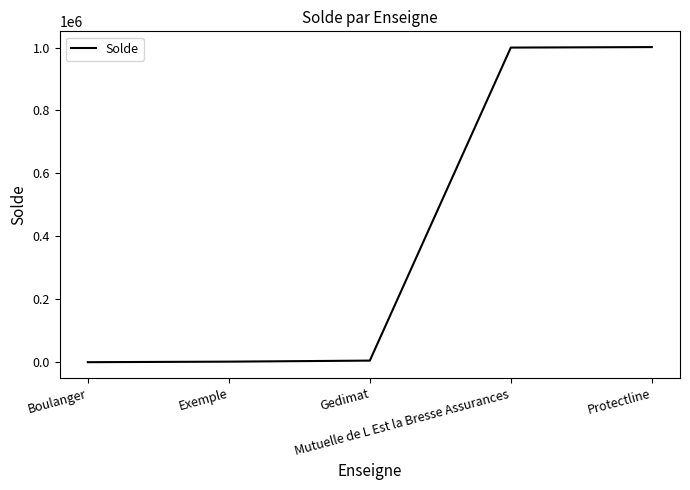

What is the minimum value shown in the chart?

20